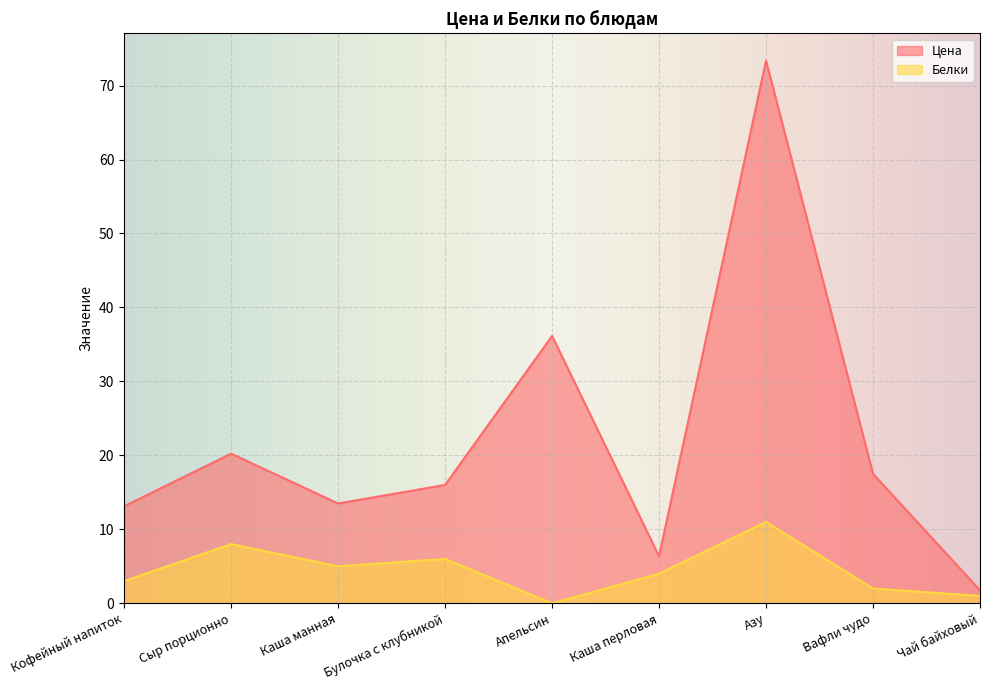

How many lines are shown in the chart?

2